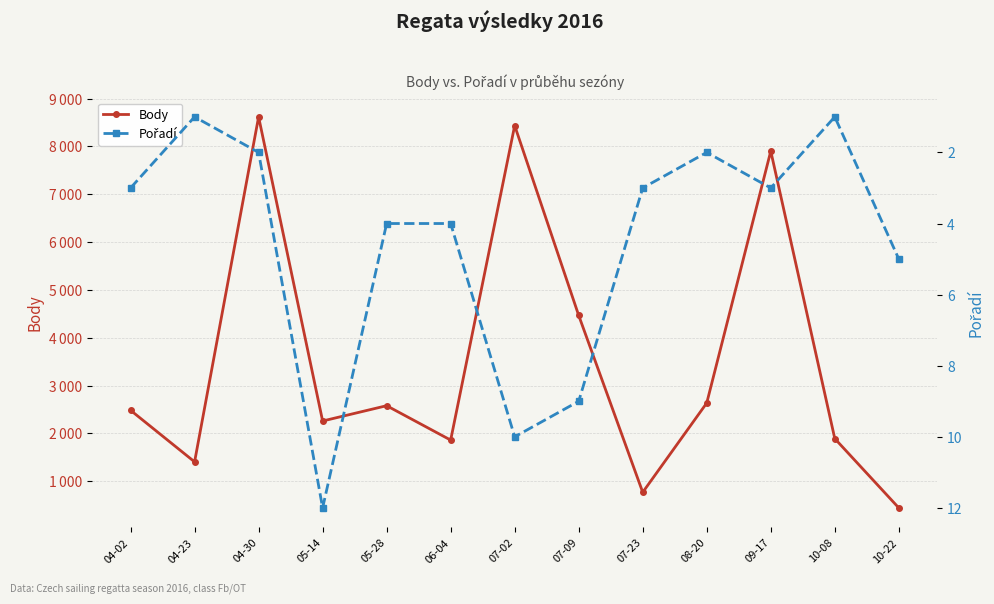

Which series has the largest range (max minus min)?

Body